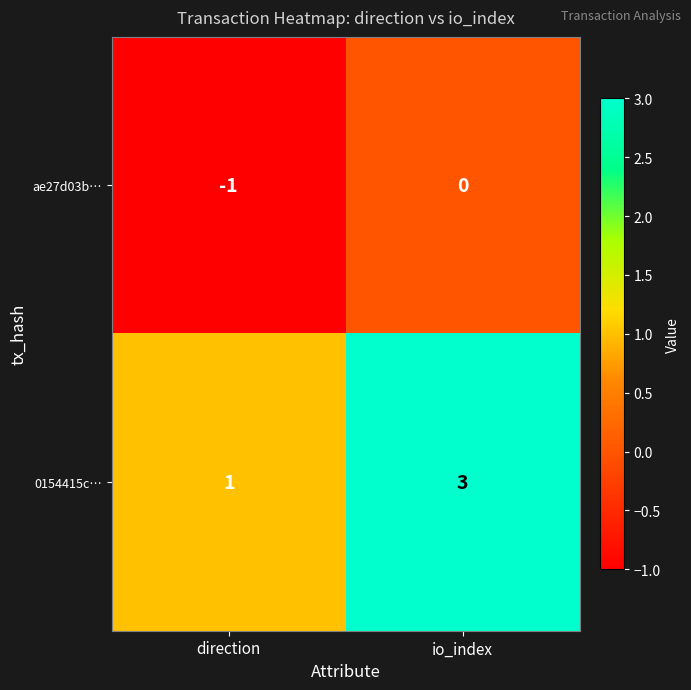

Which series has the widest spread of values?

0154415c…